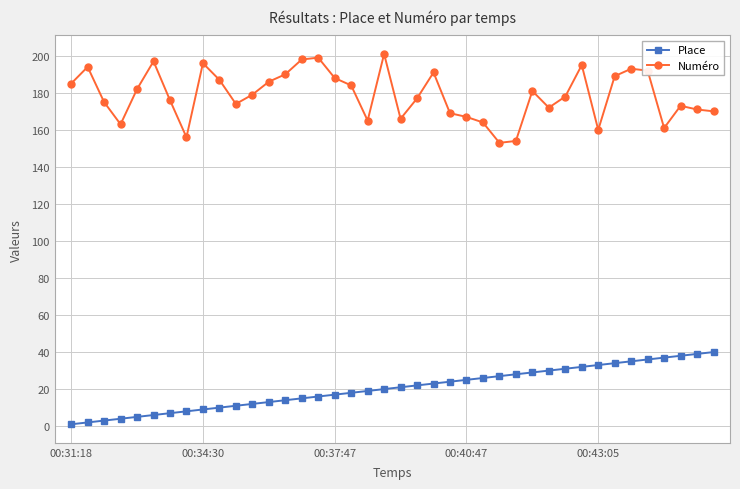

How many lines are shown in the chart?

2